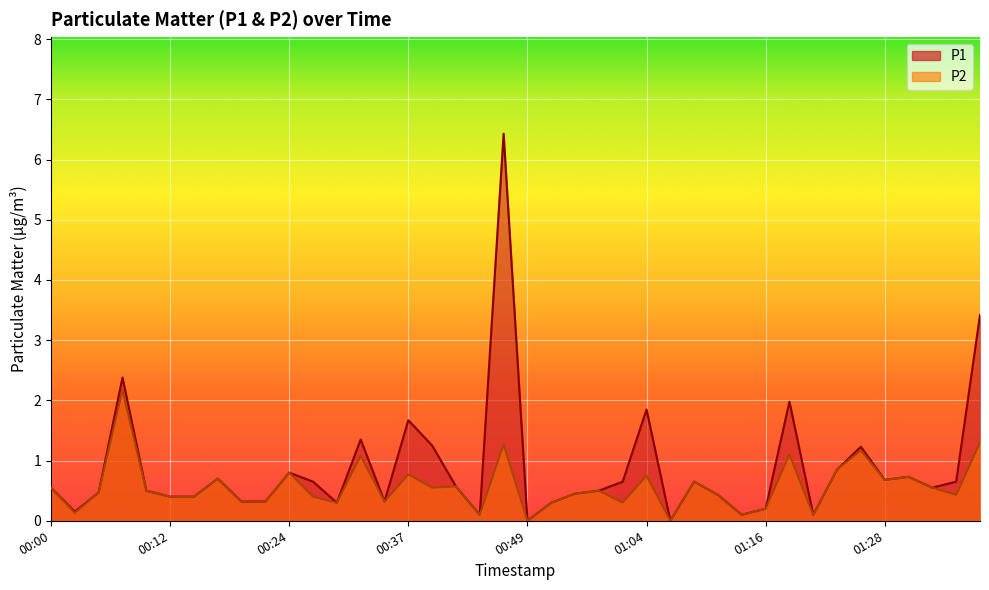

True or false: P1 and P2 cross at least once.

False